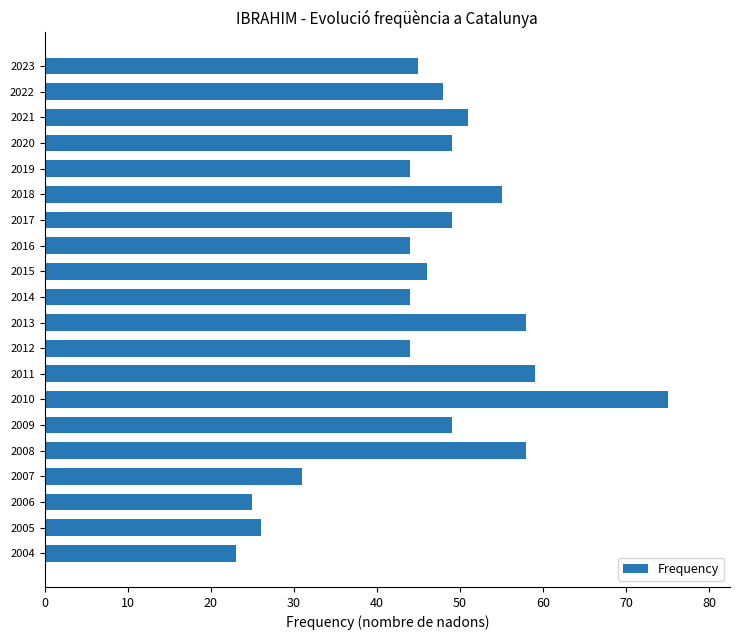

Are the bars horizontal?

Yes